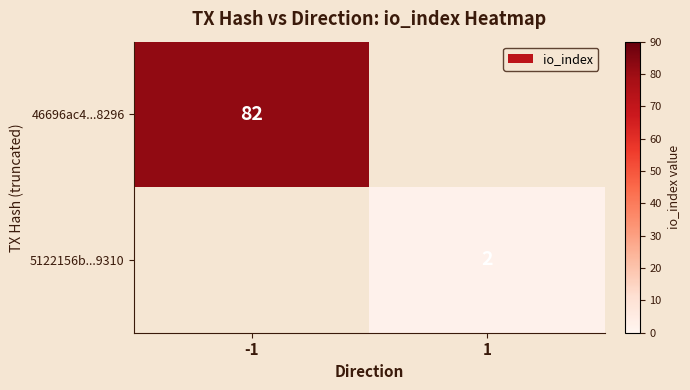

The 46696ac4...8296 series shows 82 at -1. True or false?

True